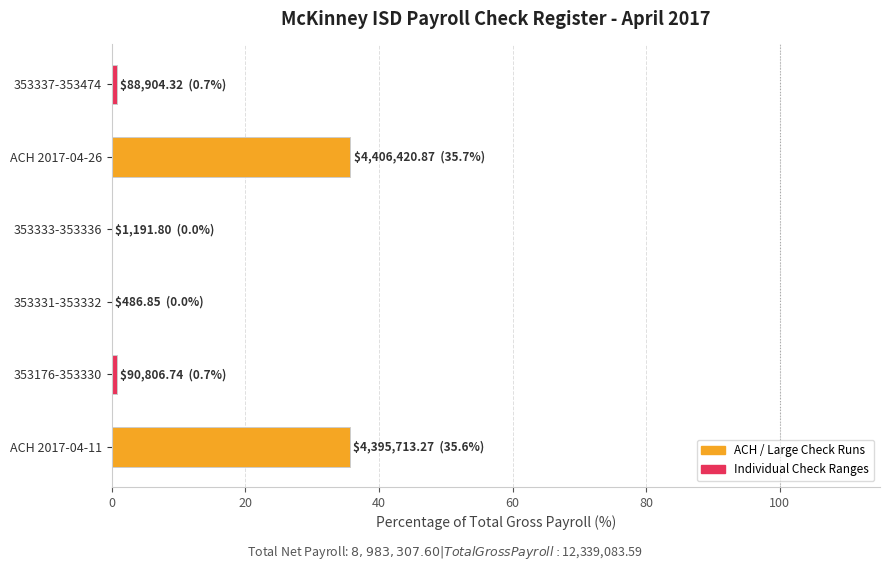

What is the greatest value displayed?

35.7